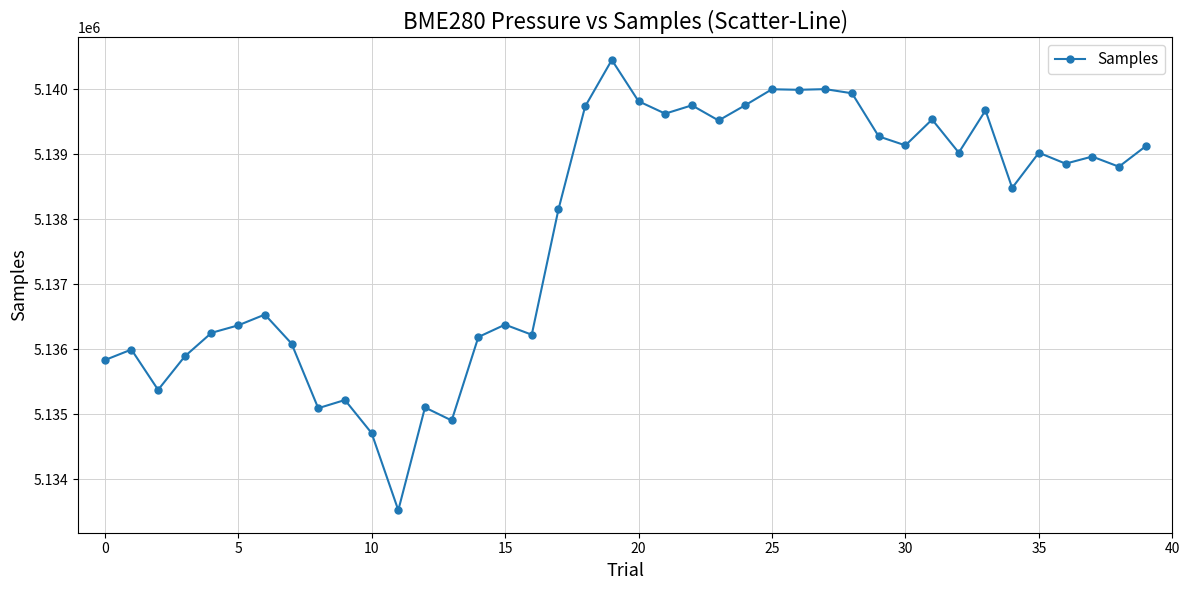

What is the smallest value displayed?

5133523